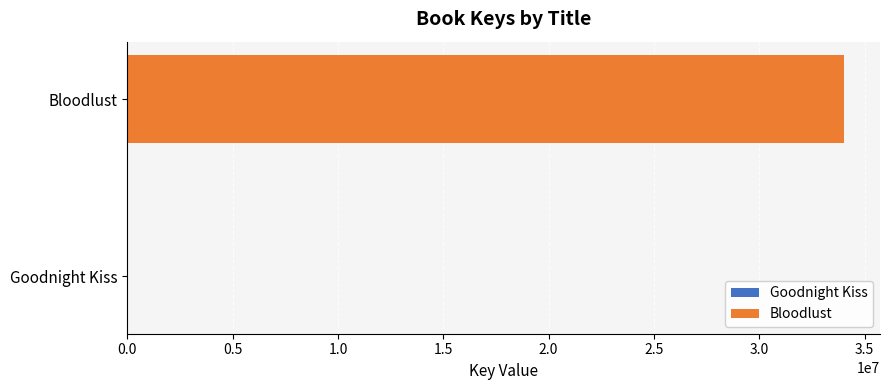

What is the greatest value displayed?

34030985